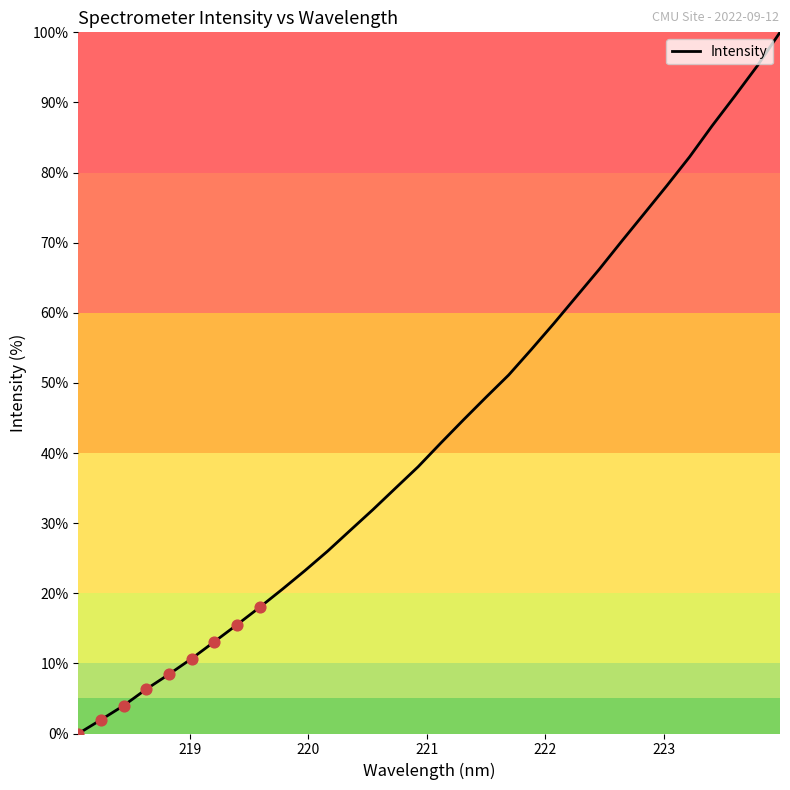

What is the greatest value displayed?

100.0